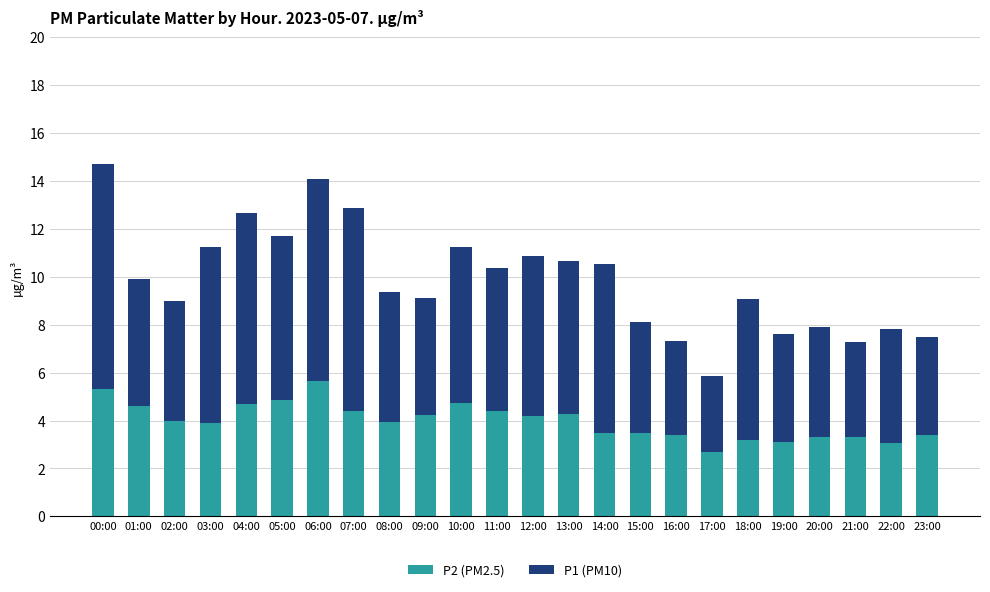

What is the total value across all series at 00:00?

14.7